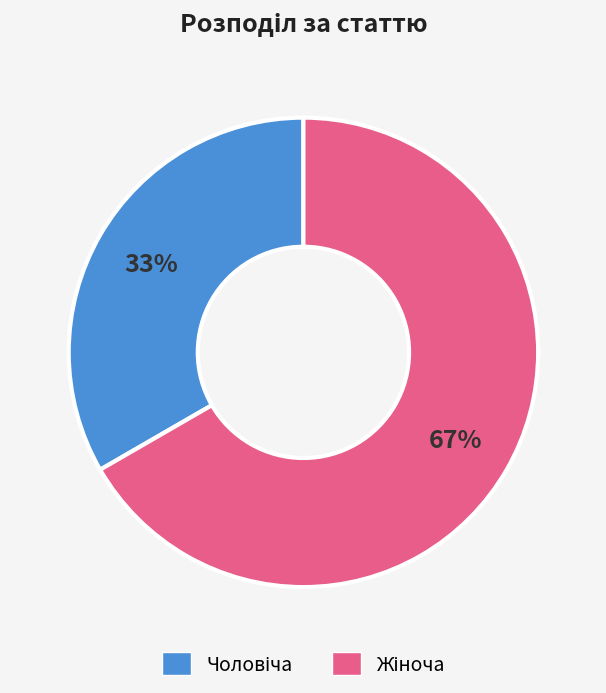

To the nearest percent, what is the average slice percentage?

50%